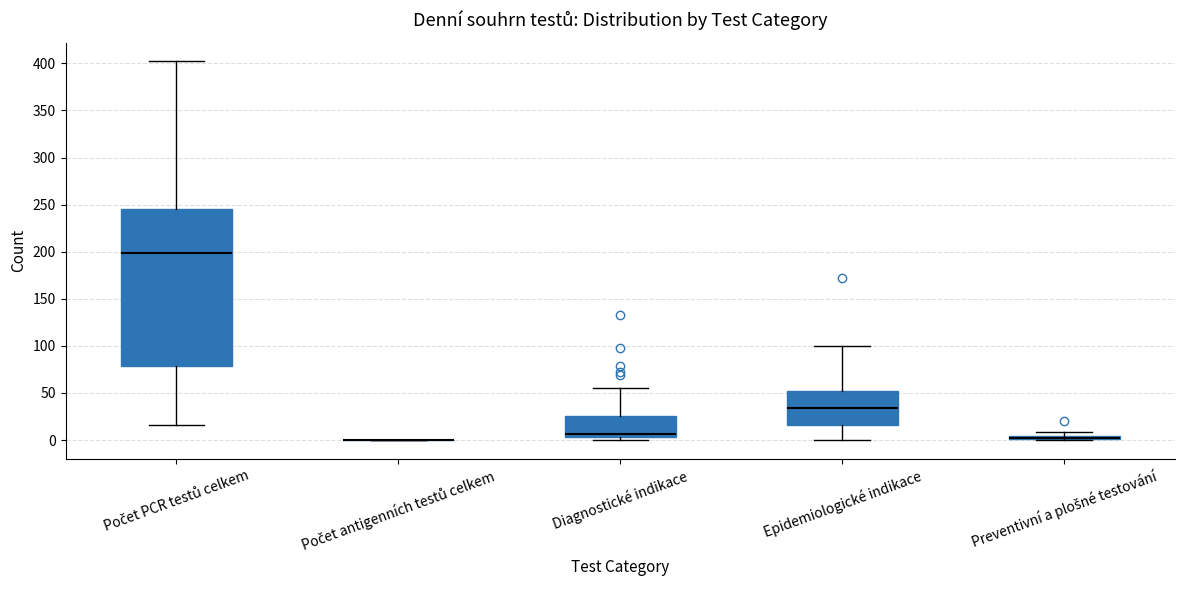

Which box is the tallest, from its lower edge to its upper edge?

Počet PCR testů celkem